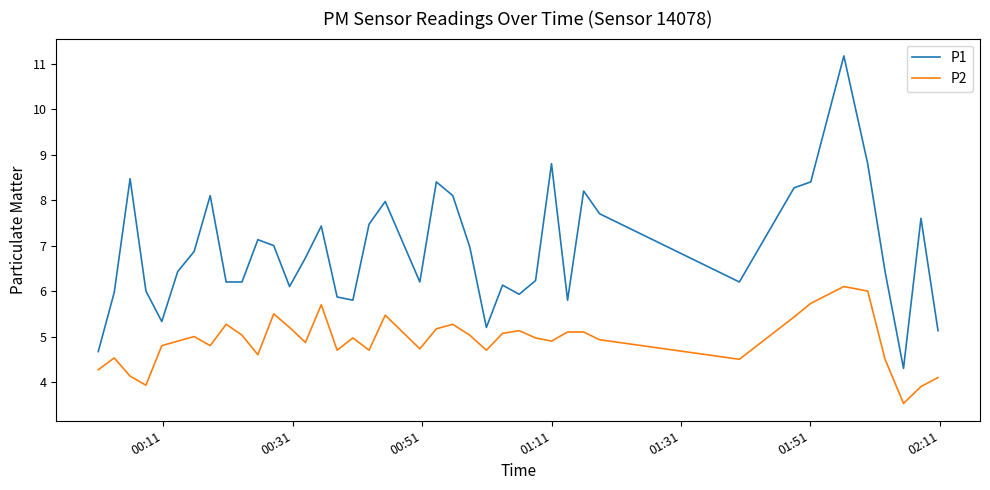

List the series in order of their peak value, lowest first.

P2, P1